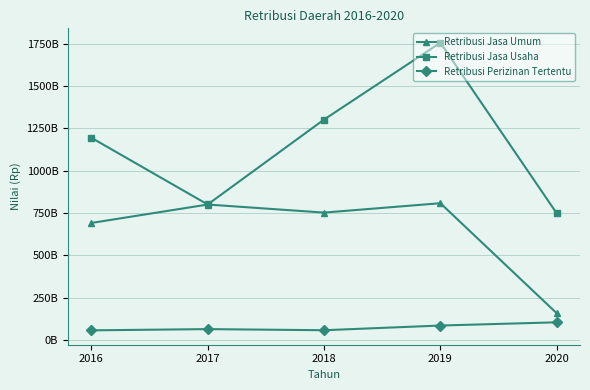

What are all the series names shown in the legend?

Retribusi Jasa Umum, Retribusi Jasa Usaha, Retribusi Perizinan Tertentu